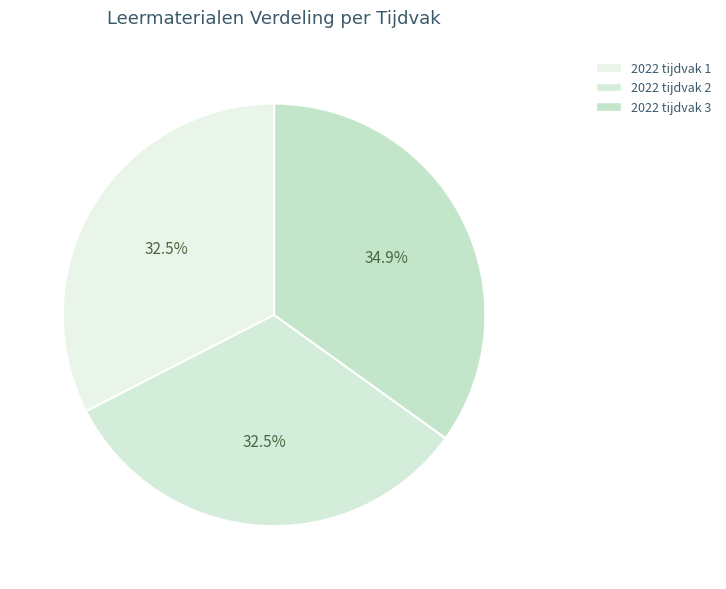

True or false: 2022 tijdvak 3 accounts for 35% of the total.

True